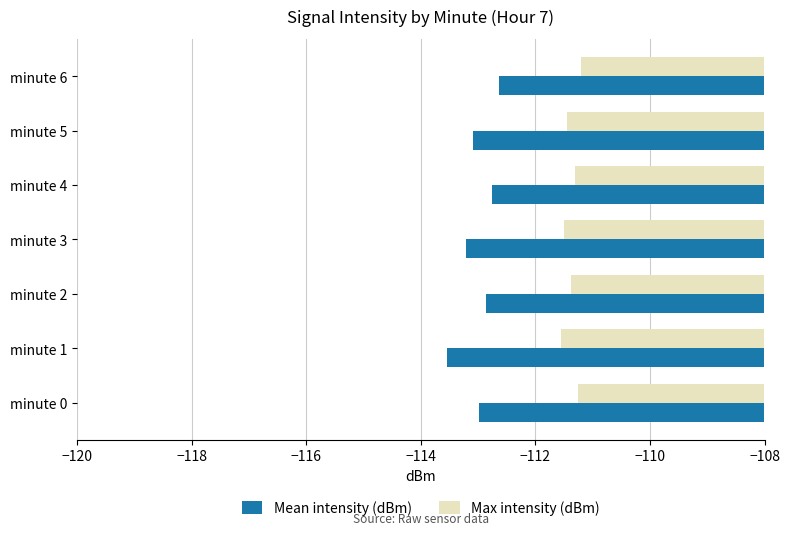

What is the highest value of the Max intensity (dBm) series?

-111.2